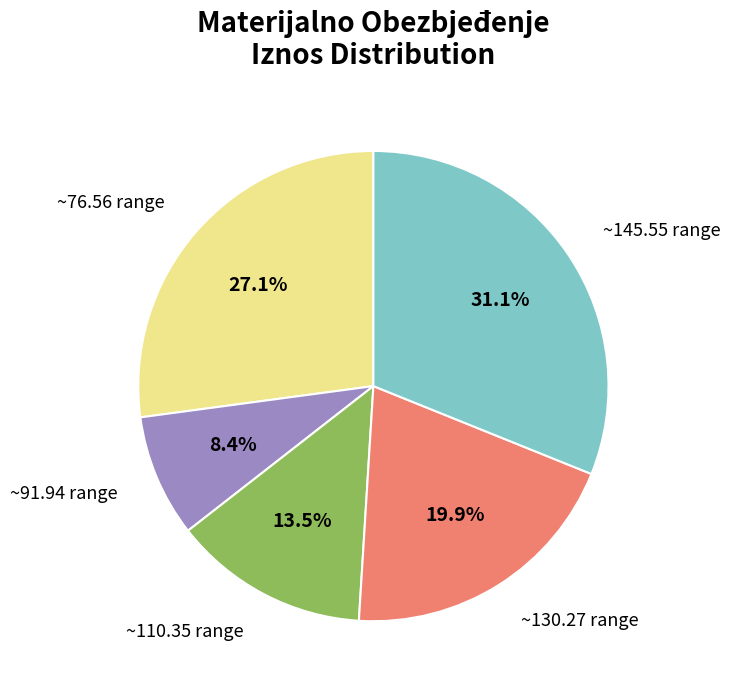

Is there a majority slice in this chart?

No